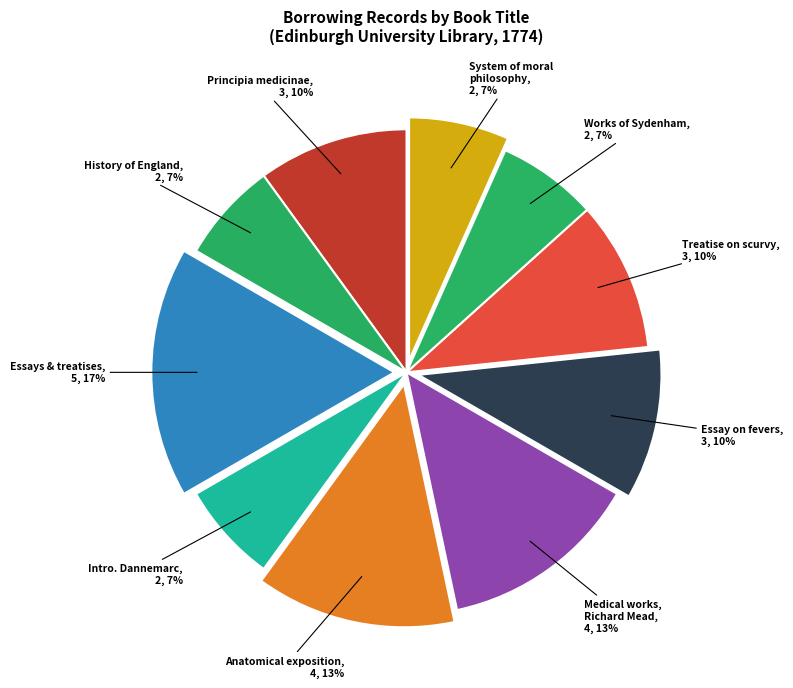

What is the smallest slice in the pie chart?

History of England